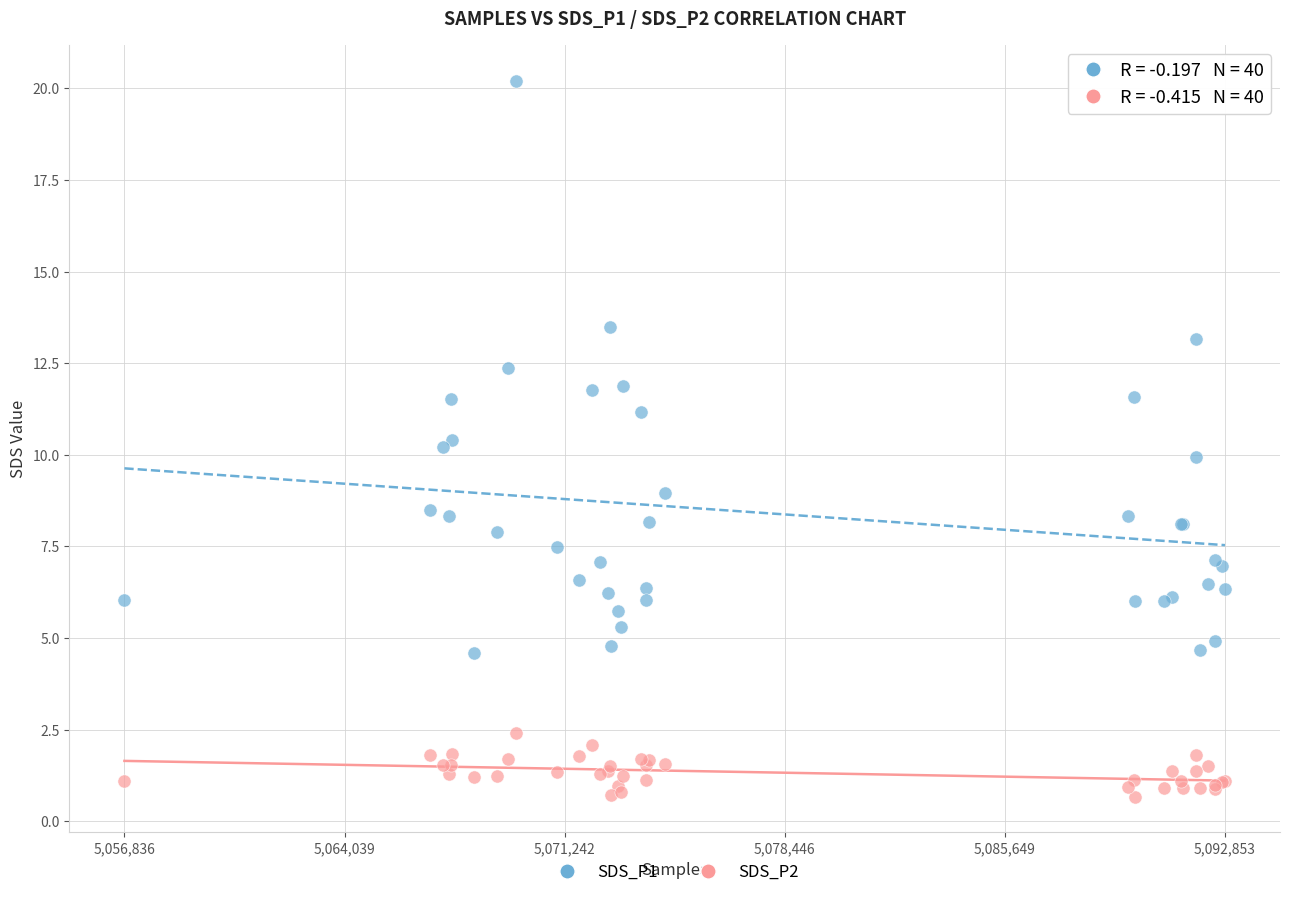

Which series contains the lowest Y value?

SDS_P2